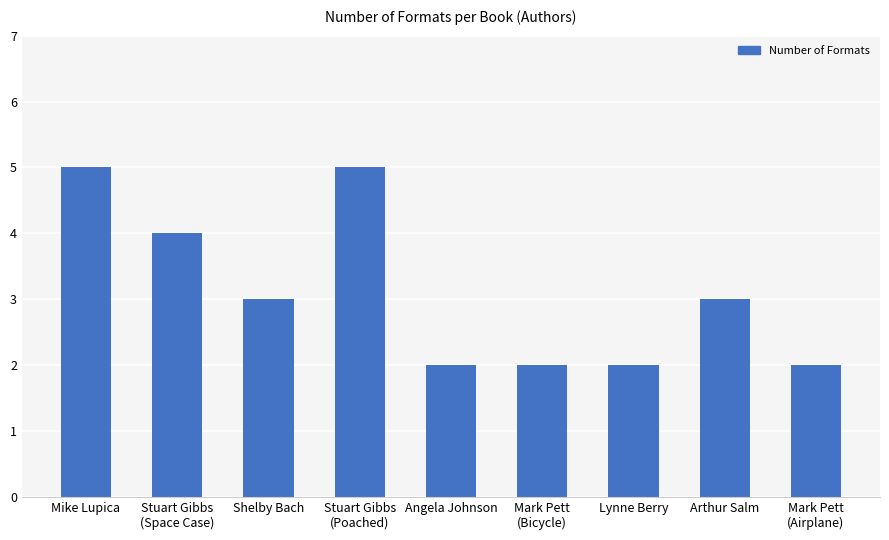

What is the maximum value shown in the chart?

5